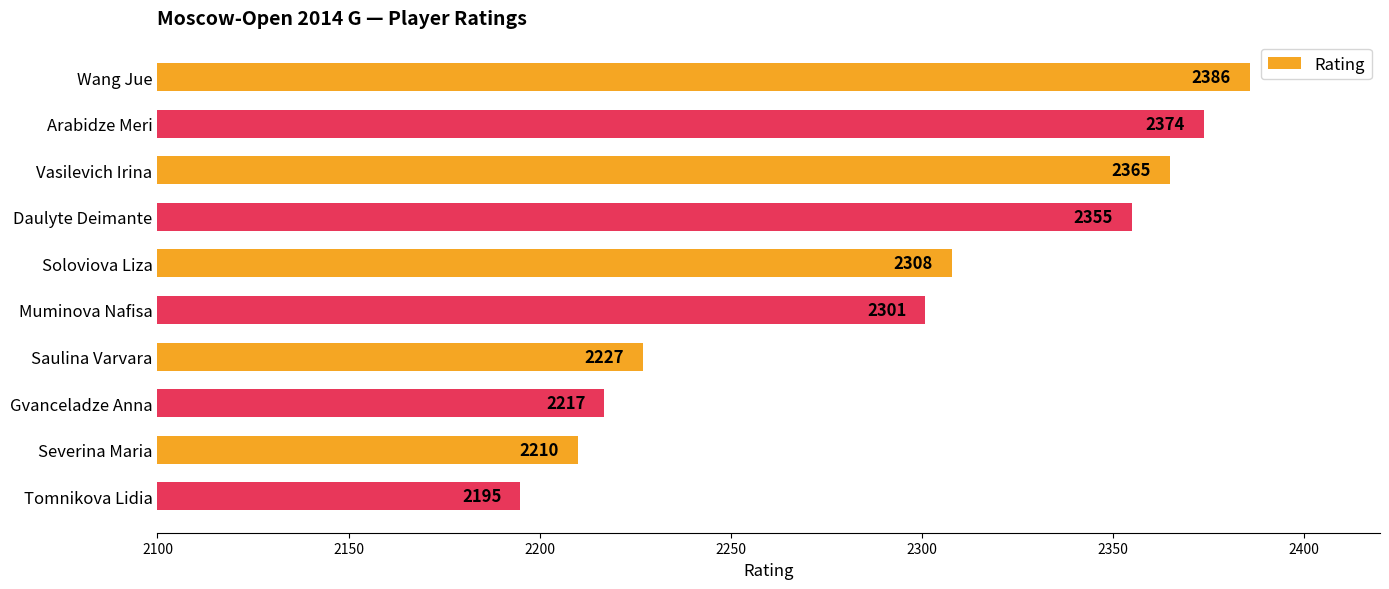

Which has a higher value, Saulina Varvara or Muminova Nafisa?

Muminova Nafisa